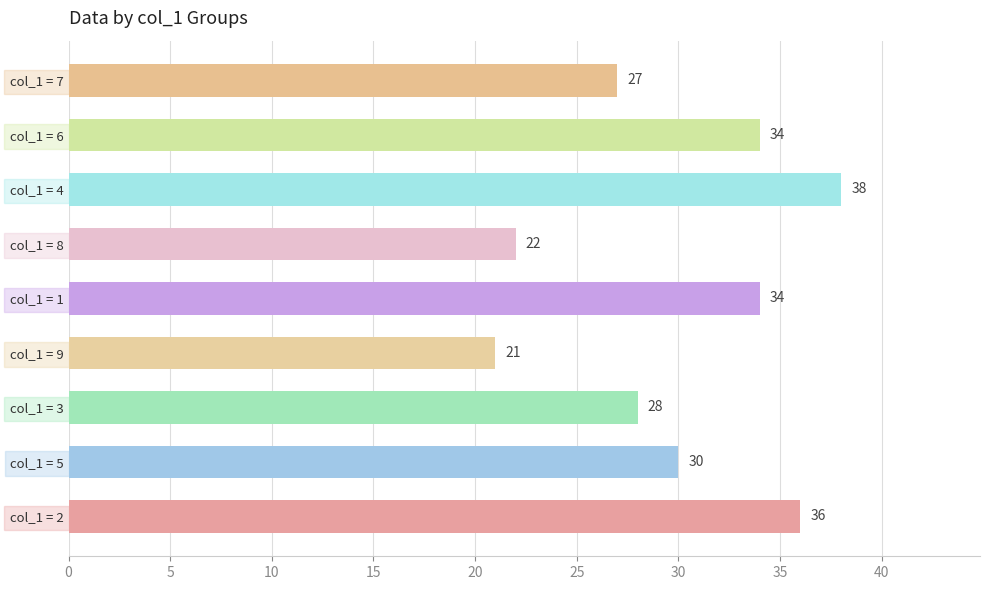

At which category does the chart reach its peak across all series?

col_1 = 4